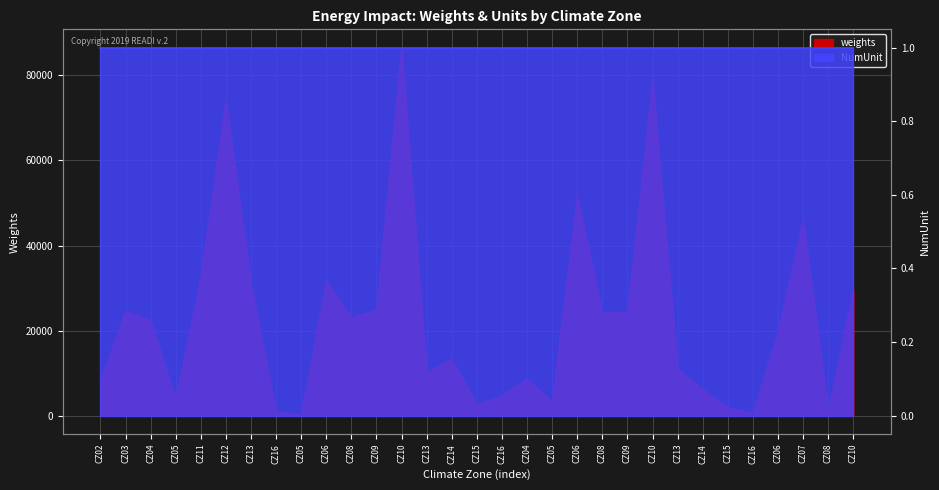

Approximately how many times larger is the value at CZ14 compared to CZ15?

5.1